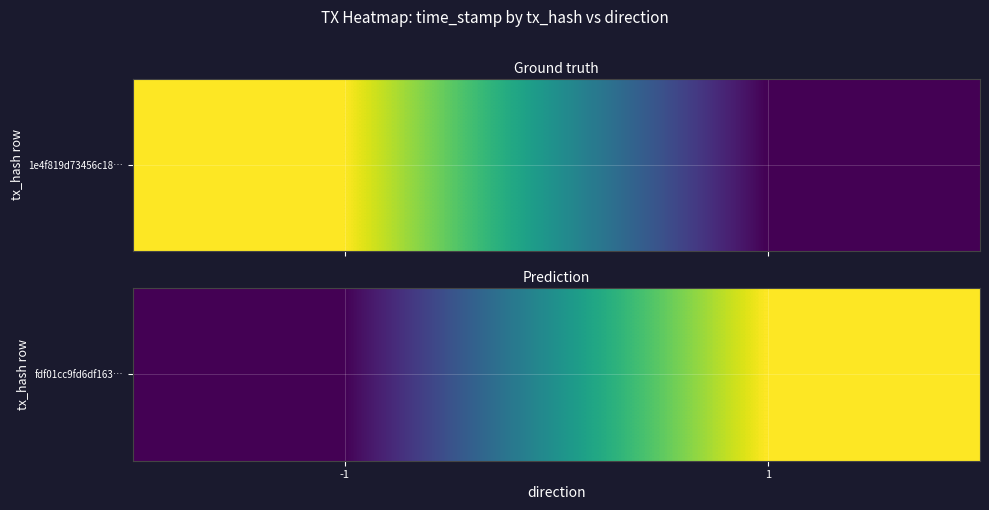

How many values are below 1577161754?

1